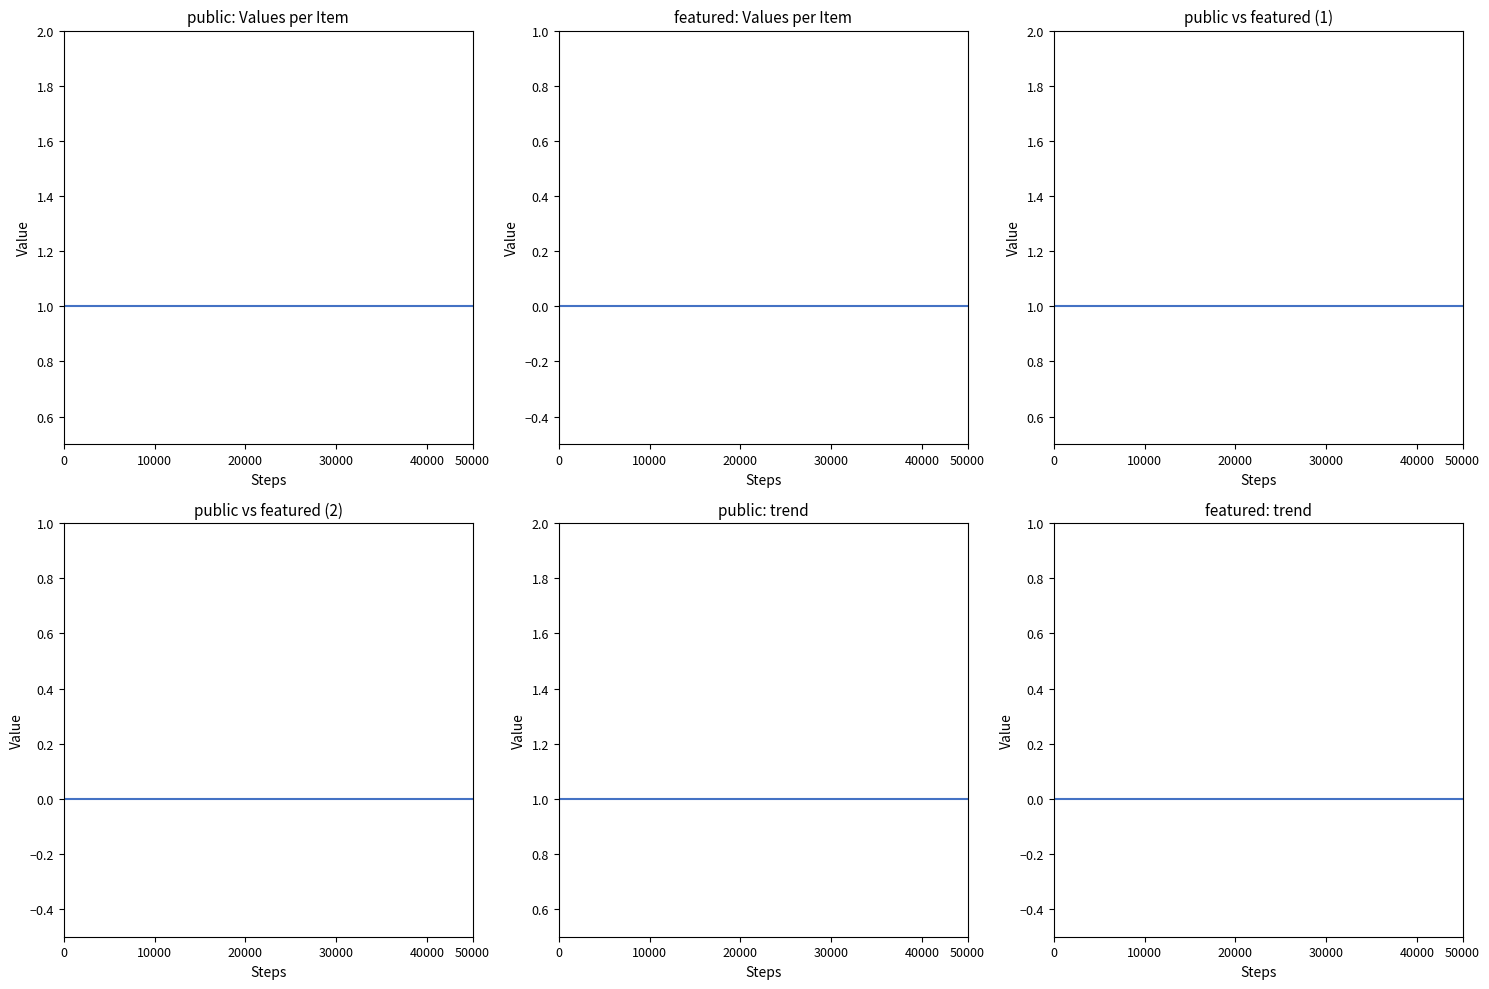

What is the spread (max minus min) of values at 7?

1